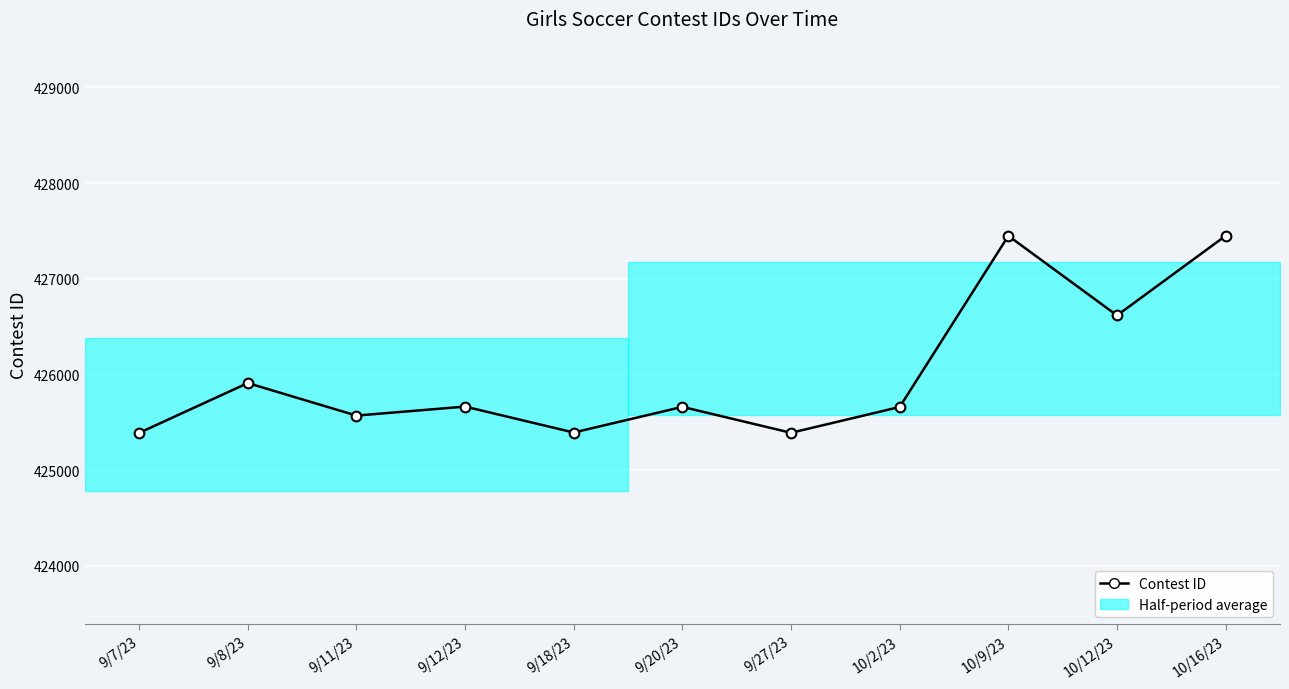

True or false: the data shows 129996 at 10/16/23.

False